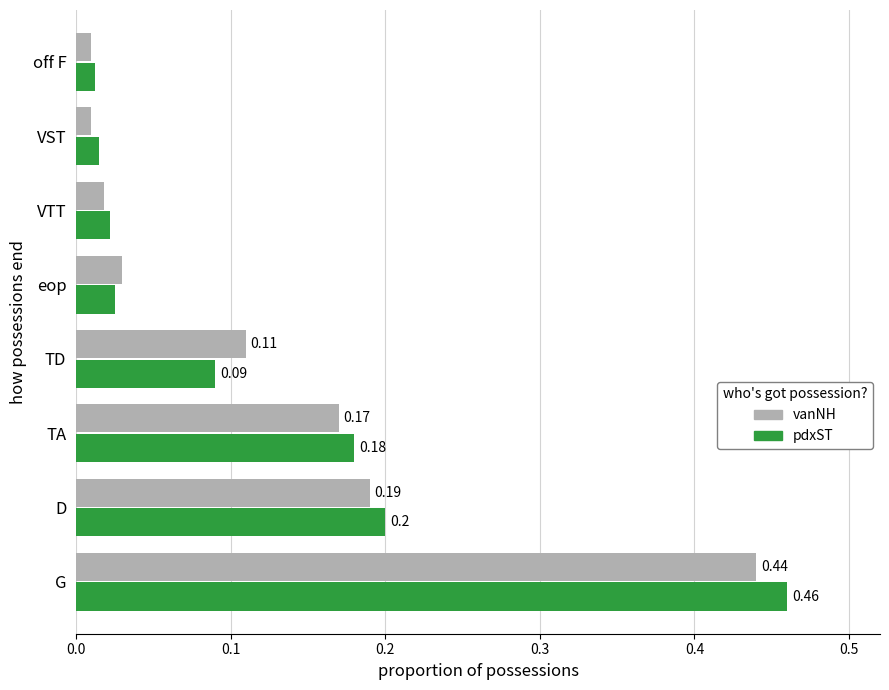

Which category has the highest value across all series?

G